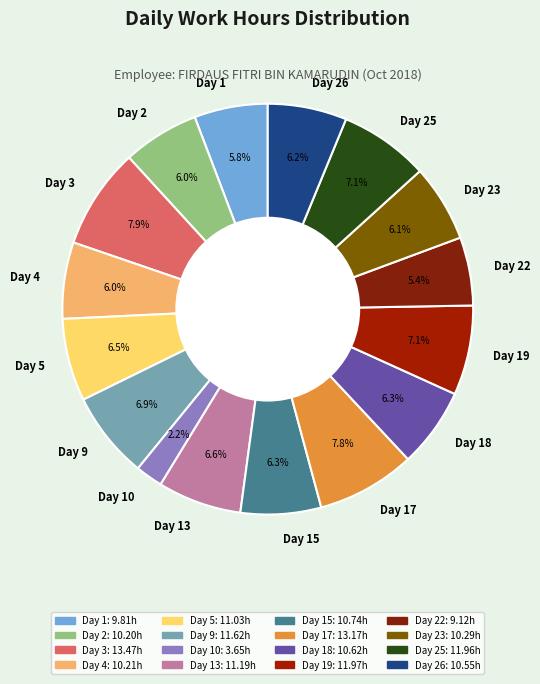

The Day 19 slice represents 7% of the pie. True or false?

True